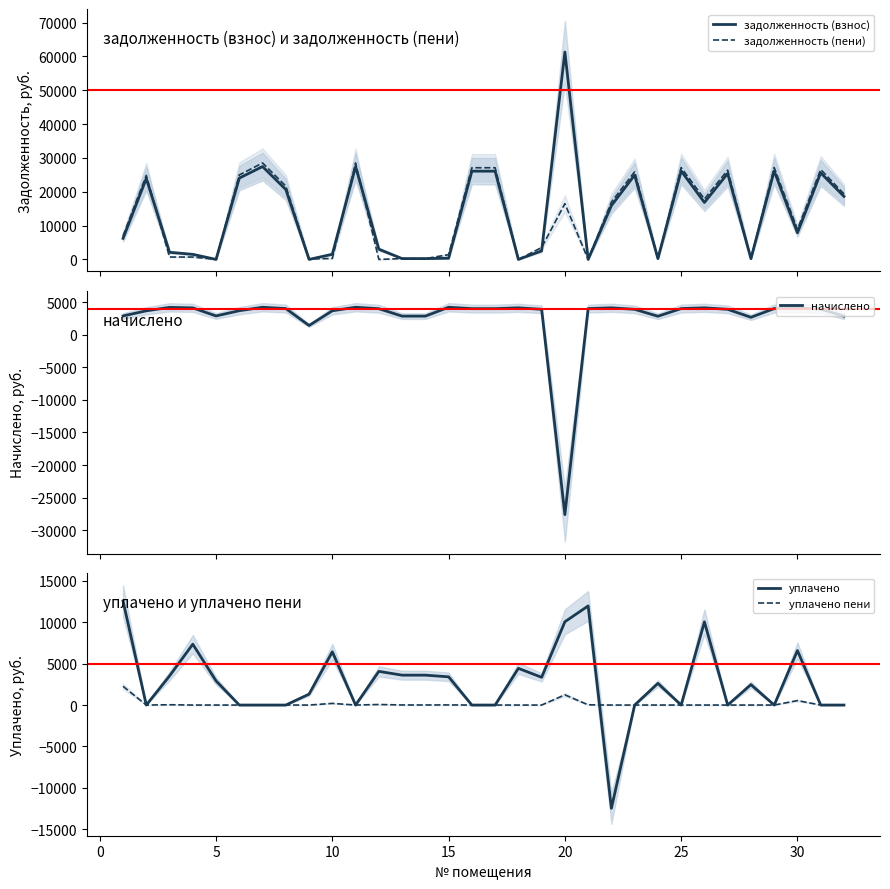

The value of уплачено пени at 25 is 0.0. True or false?

True